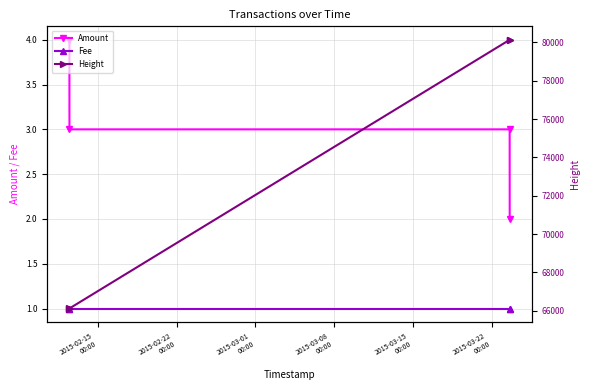

Does the chart have visible grid lines?

Yes